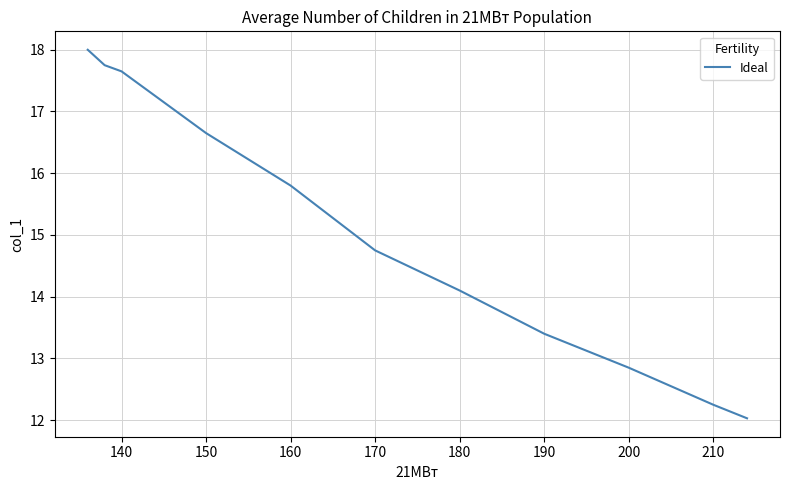

What is the minimum value shown in the chart?

12.0